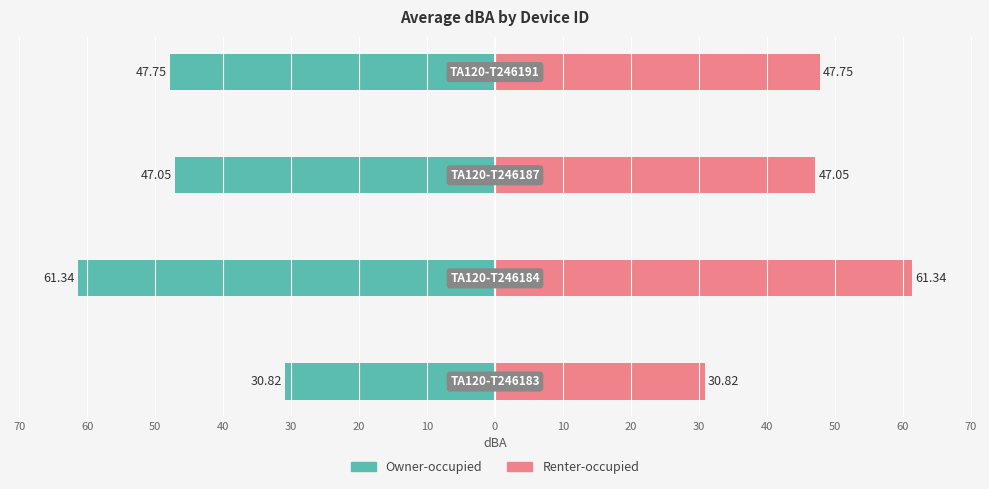

The value of Renter-occupied at 60 is 93.2. True or false?

False